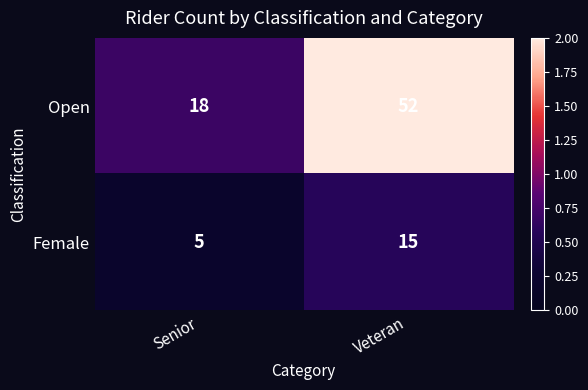

Which label corresponds to the largest value in the chart?

Veteran